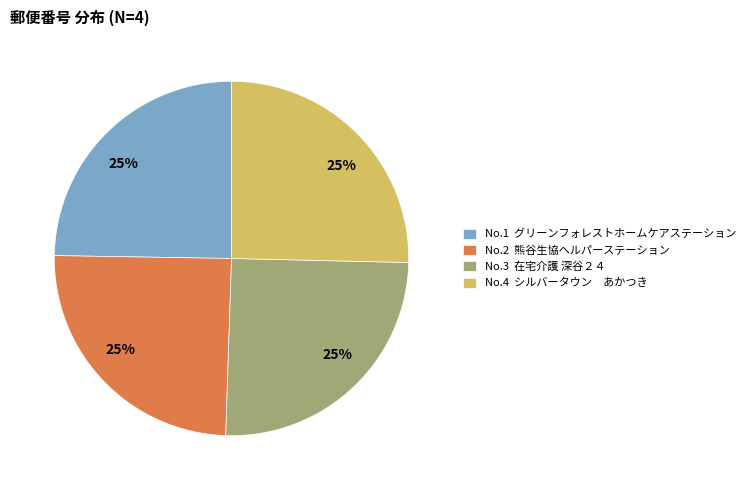

Is there any slice that represents more than half of the pie?

No